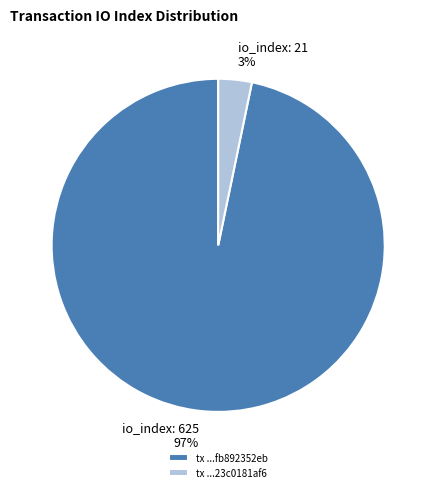

Which category has the biggest portion of the pie?

io_index: 625